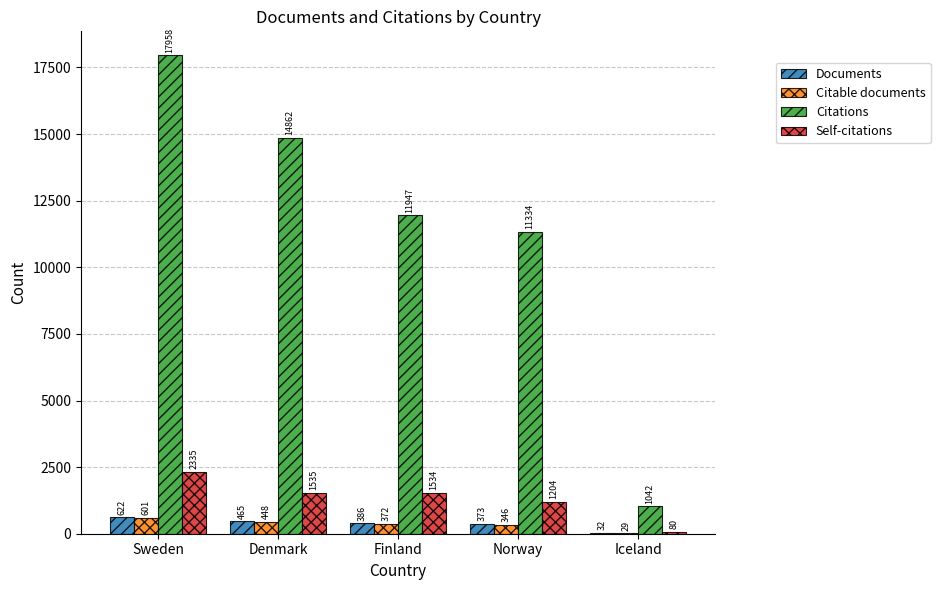

Between Sweden and Norway, which series saw the biggest shift?

Citations